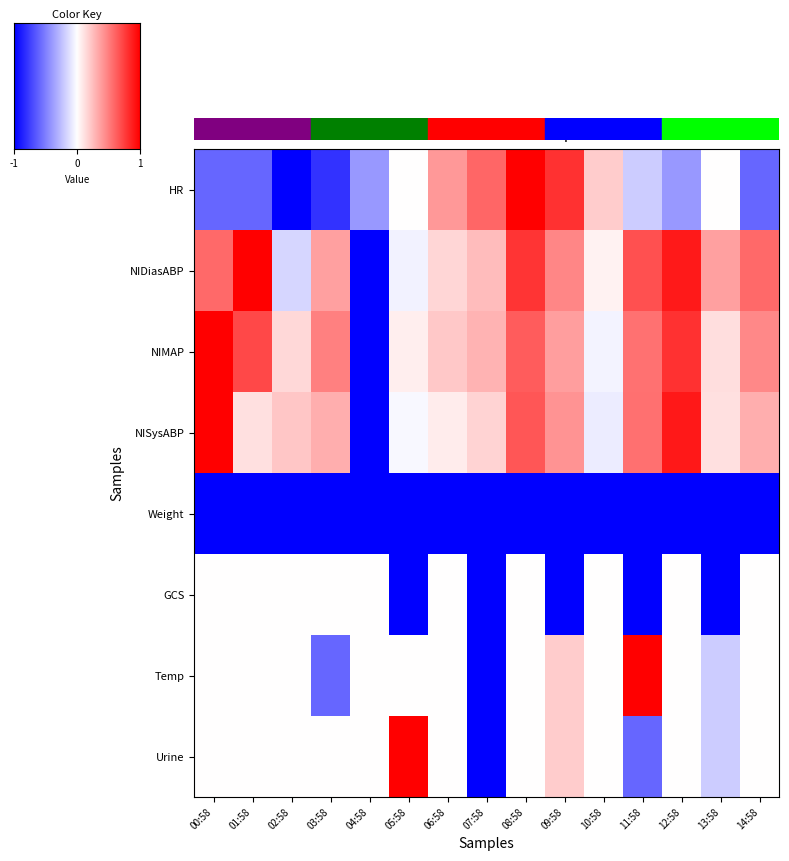

Rank the categories by HR value from highest to lowest.

08:58, 09:58, 07:58, 06:58, 10:58, 05:58, 13:58, 11:58, 04:58, 12:58, 00:58, 01:58, 14:58, 03:58, 02:58